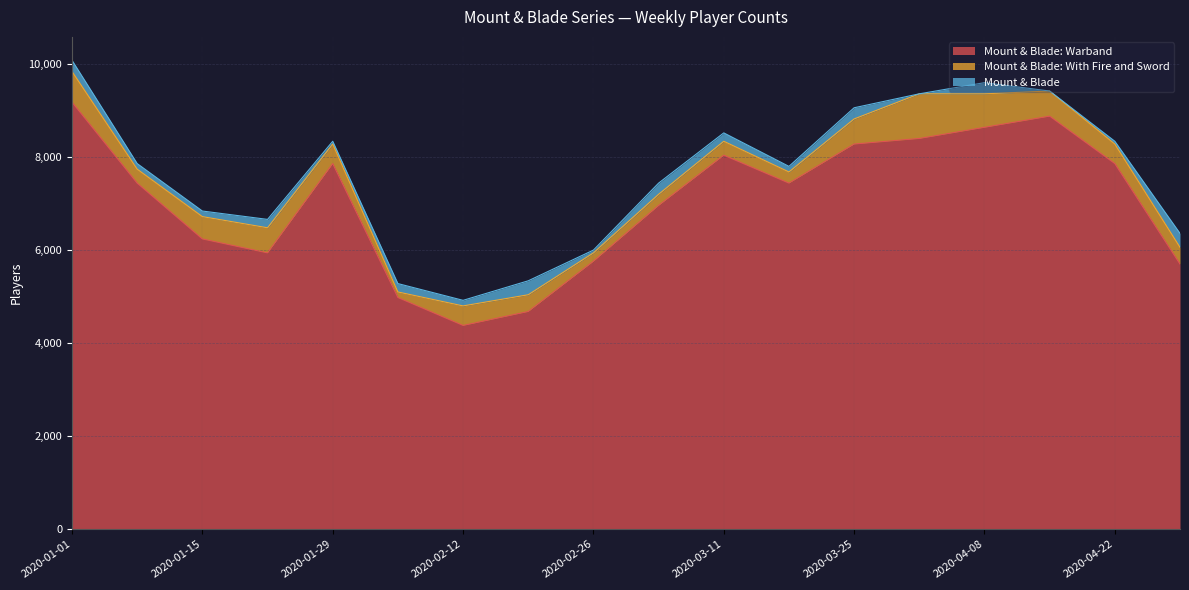

At which category does Mount & Blade reach its first local peak?

2020-01-22